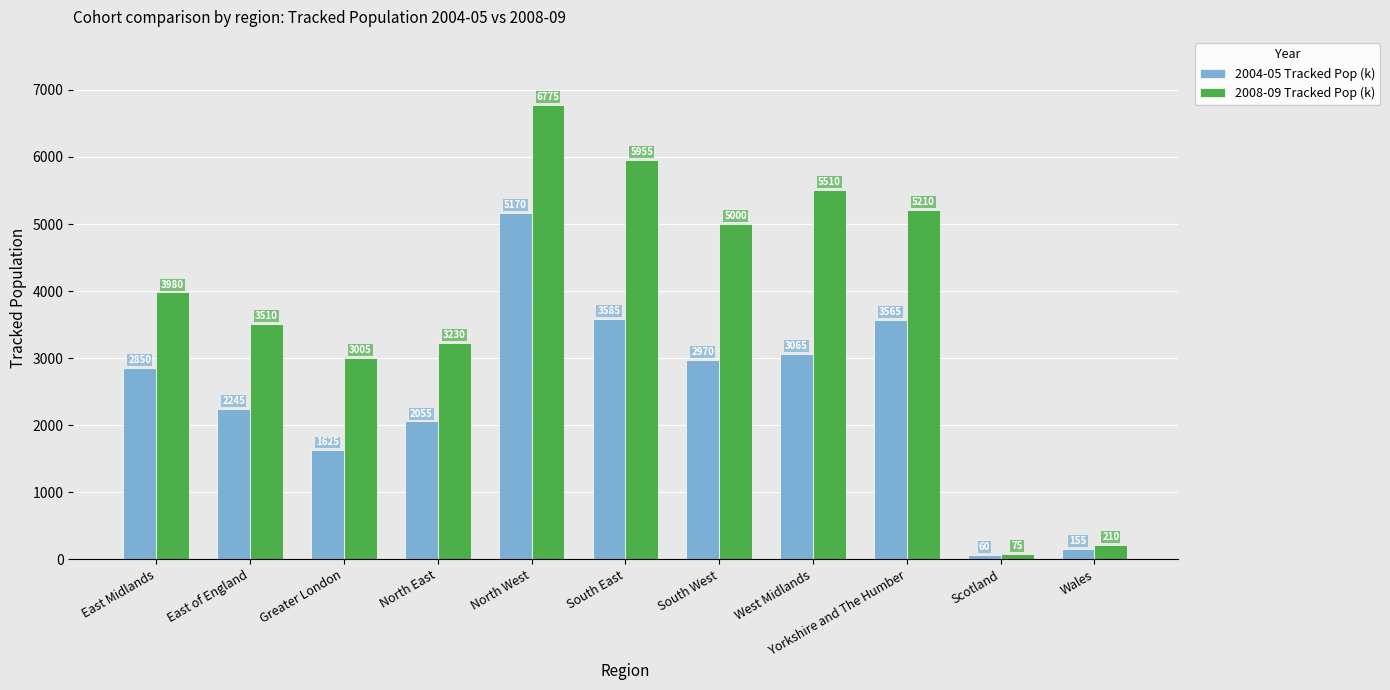

At which category does the chart reach its peak across all series?

North West